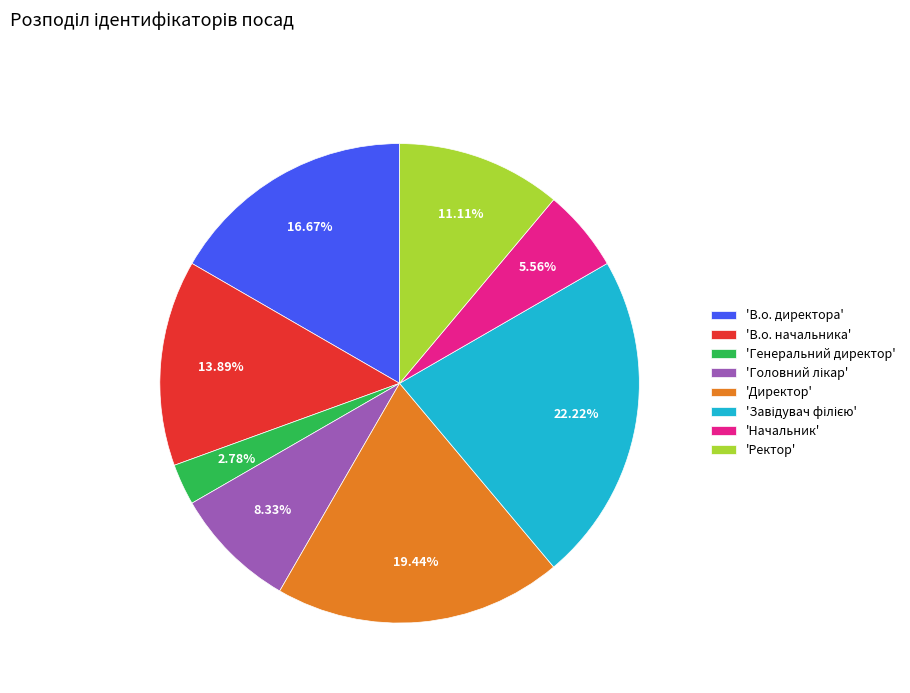

What is the smallest slice in the pie chart?

'Генеральний директор'